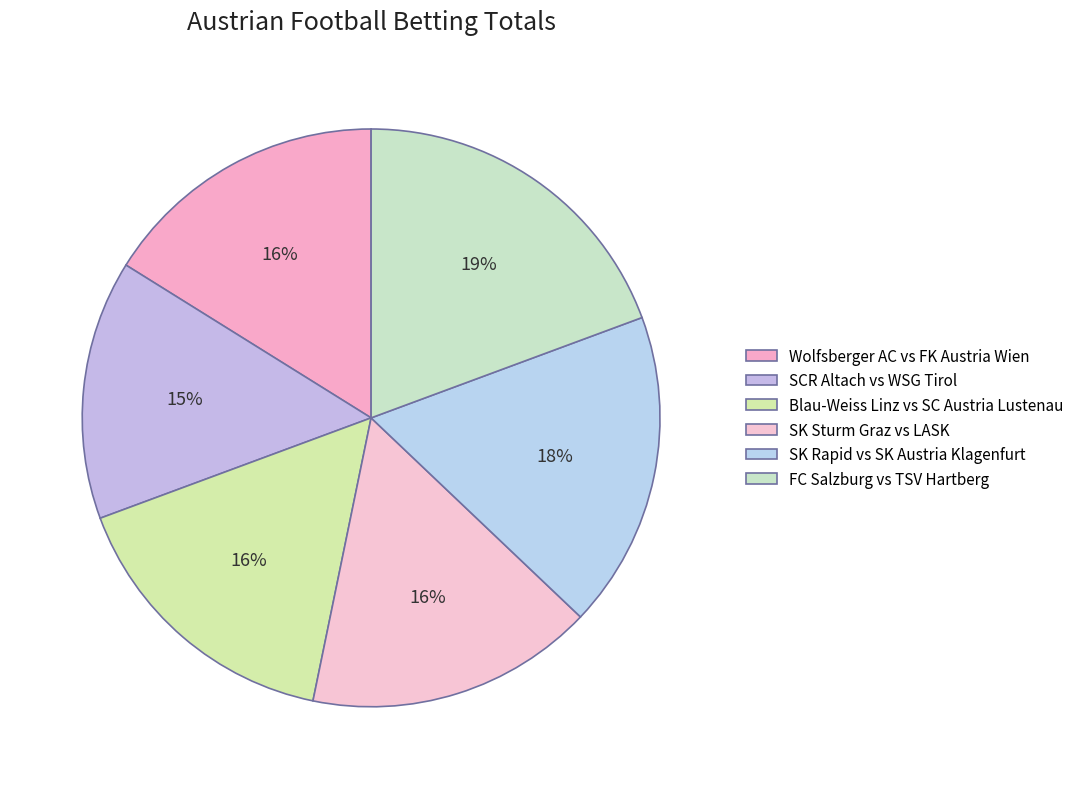

To the nearest percent, what is the combined percentage of Blau-Weiss Linz vs SC Austria Lustenau and Wolfsberger AC vs FK Austria Wien?

32%